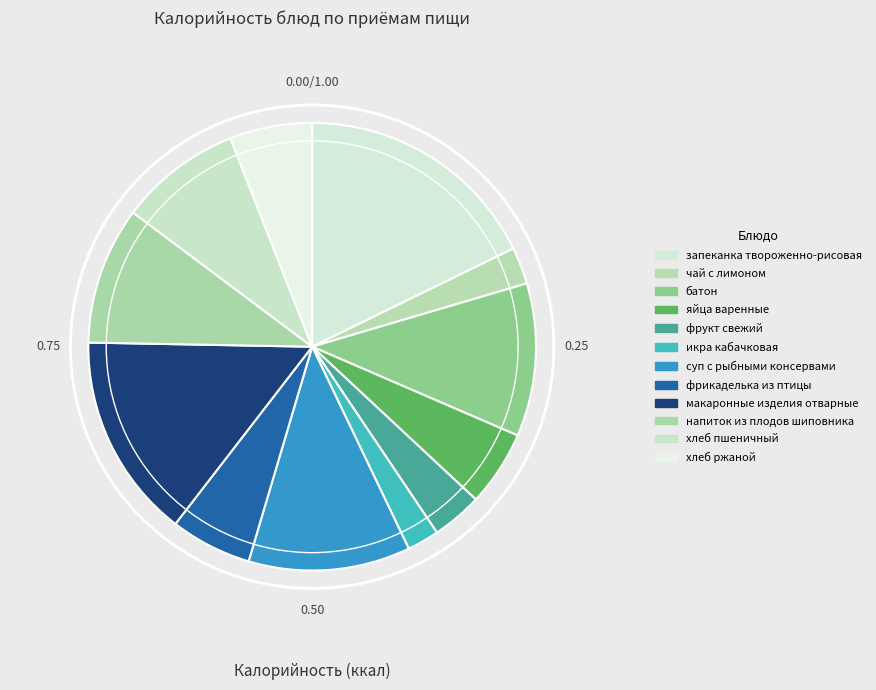

Which category has the smallest portion of the pie?

икра кабачковая